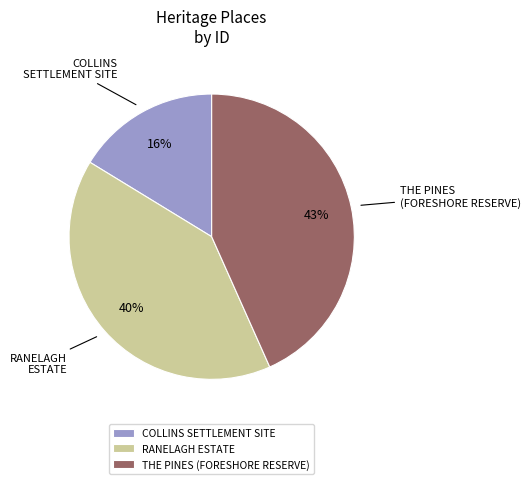

To the nearest percent, what percentage of the pie is THE PINES (FORESHORE RESERVE)?

43%